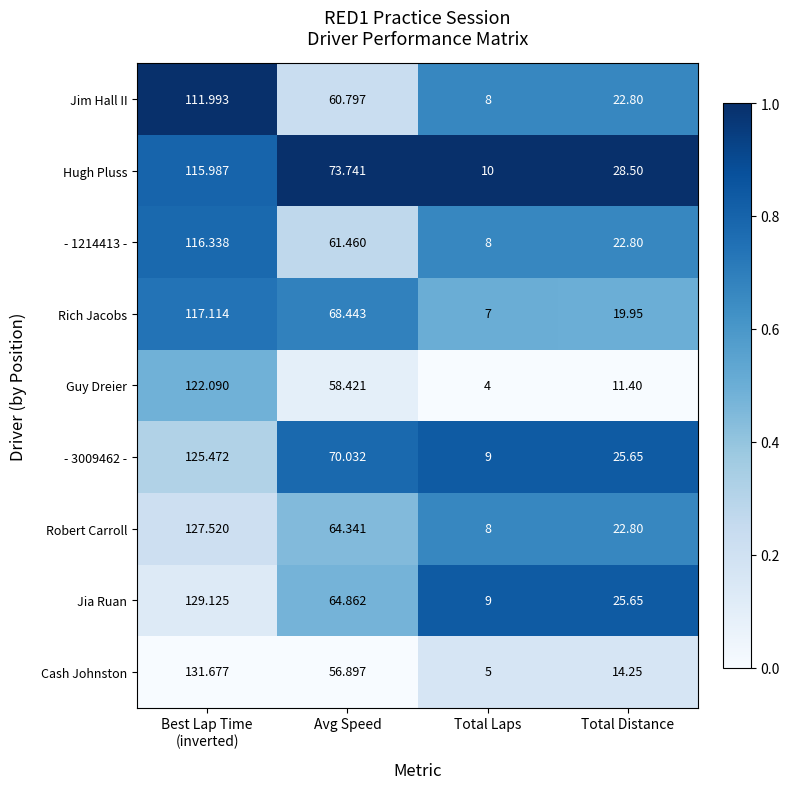

Which series has the widest spread of values?

Cash Johnston